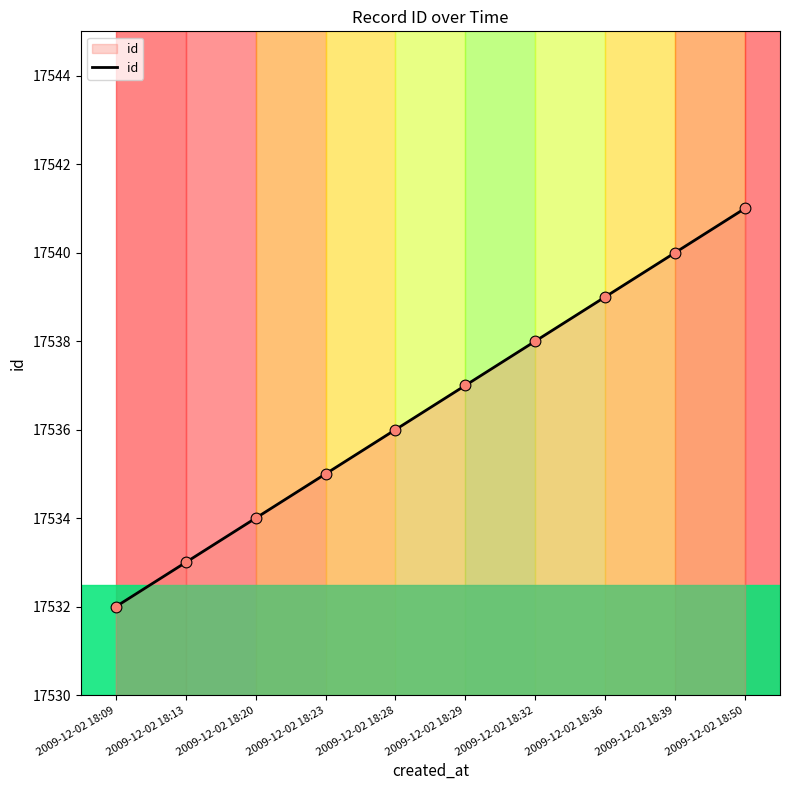

Approximately how many times larger is the value at 2009-12-02 18:32 compared to 2009-12-02 18:39?

1.0